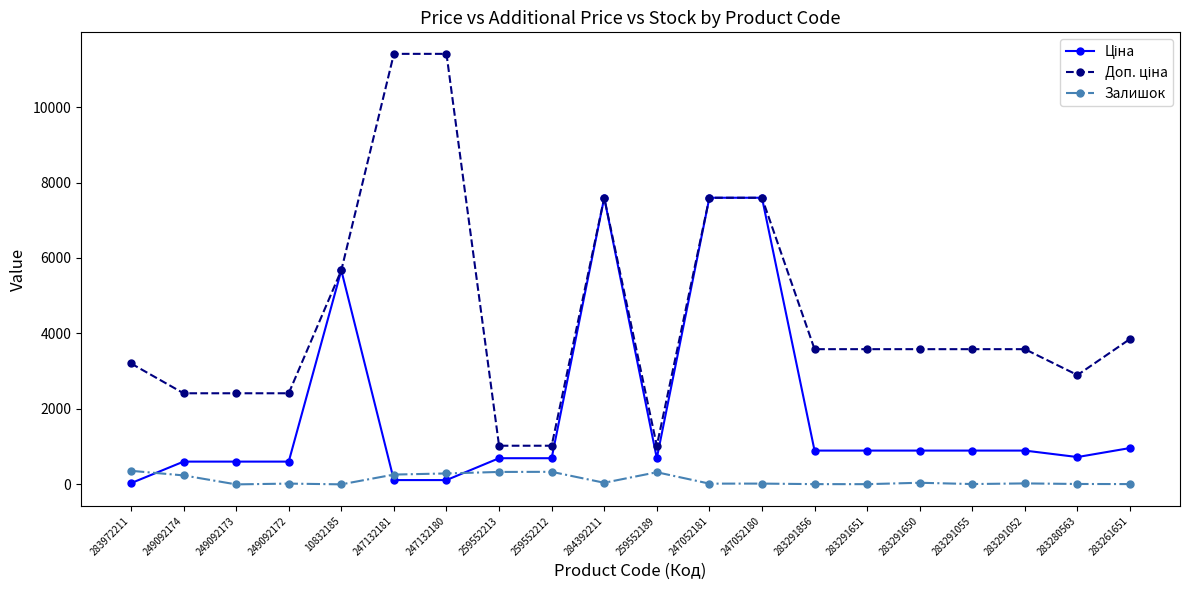

What is the spread (max minus min) of values at 259552189?

702.6